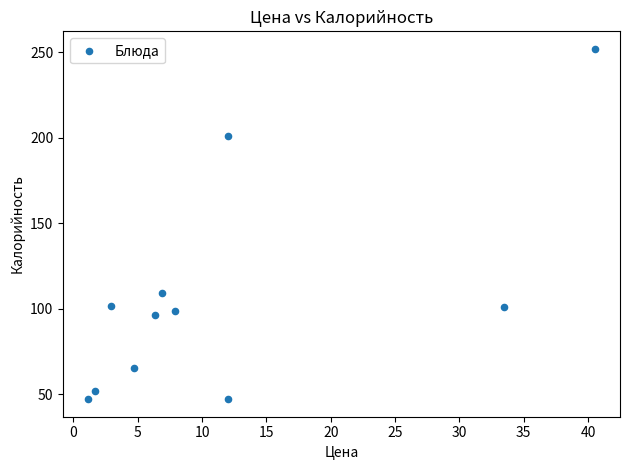

What is the average X value?

11.8